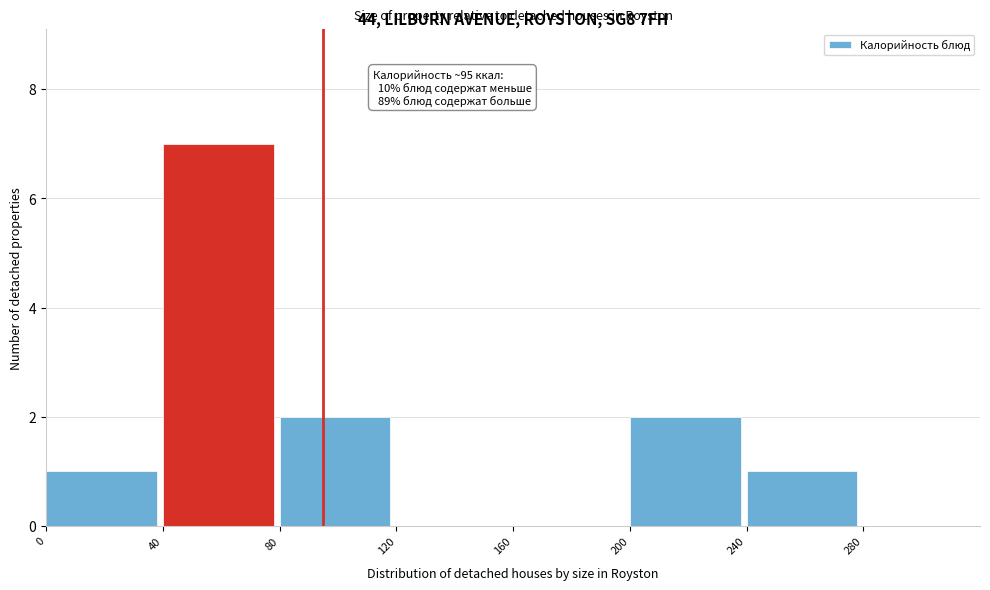

Over which range of the x-axis is the bar tallest?

40 to 80